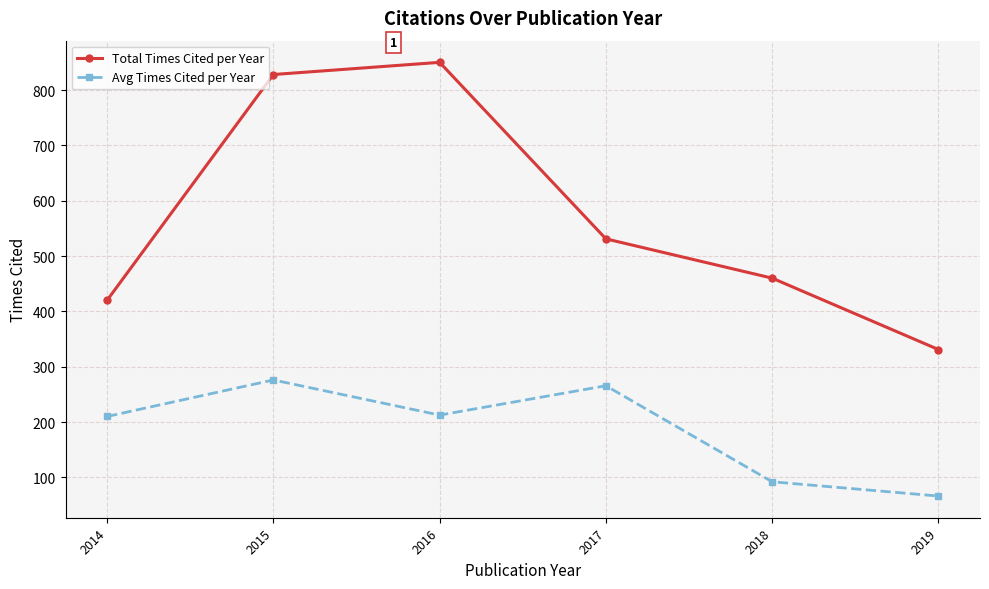

Does the chart display data point markers on the line(s)?

Yes